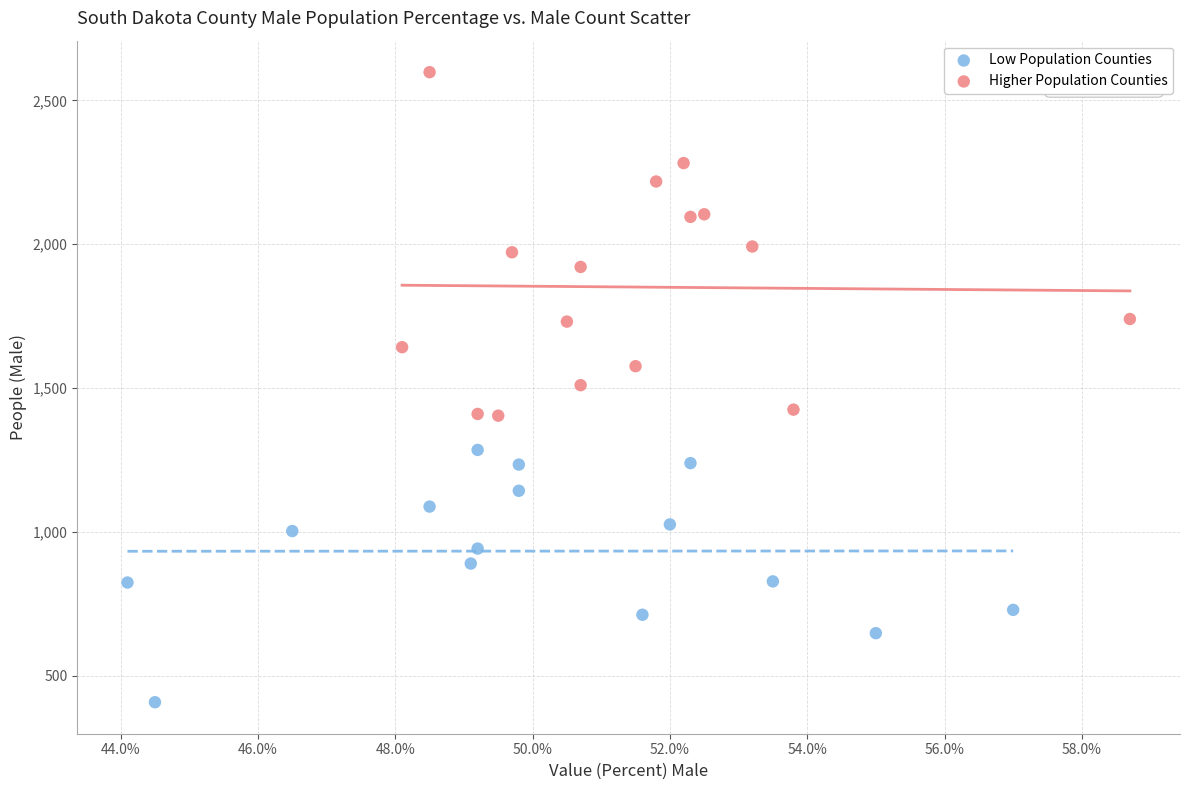

Which series reaches the minimum Y coordinate?

Low Population Counties